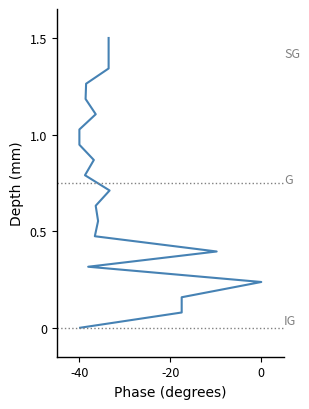

Does the chart have visible grid lines?

No